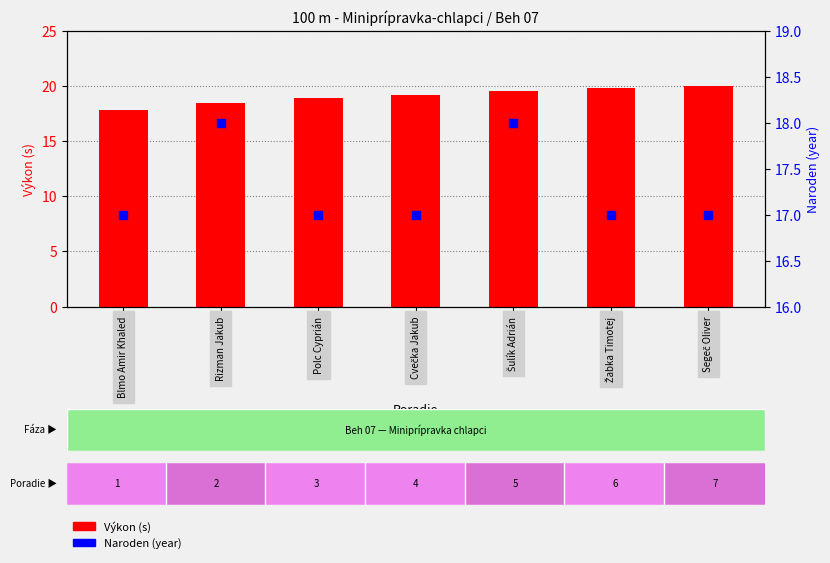

Which series has the largest Y range (max minus min)?

Výkon (s)